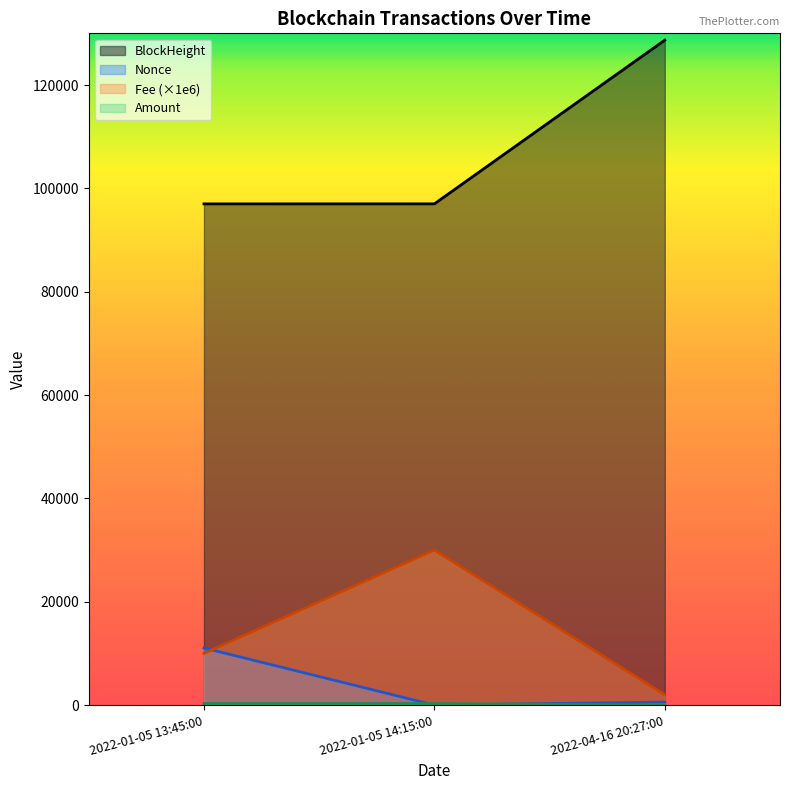

Is the value of Fee (×1e6) at 2022-01-05 14:15:00 greater than the value of BlockHeight at 2022-04-16 20:27:00?

No